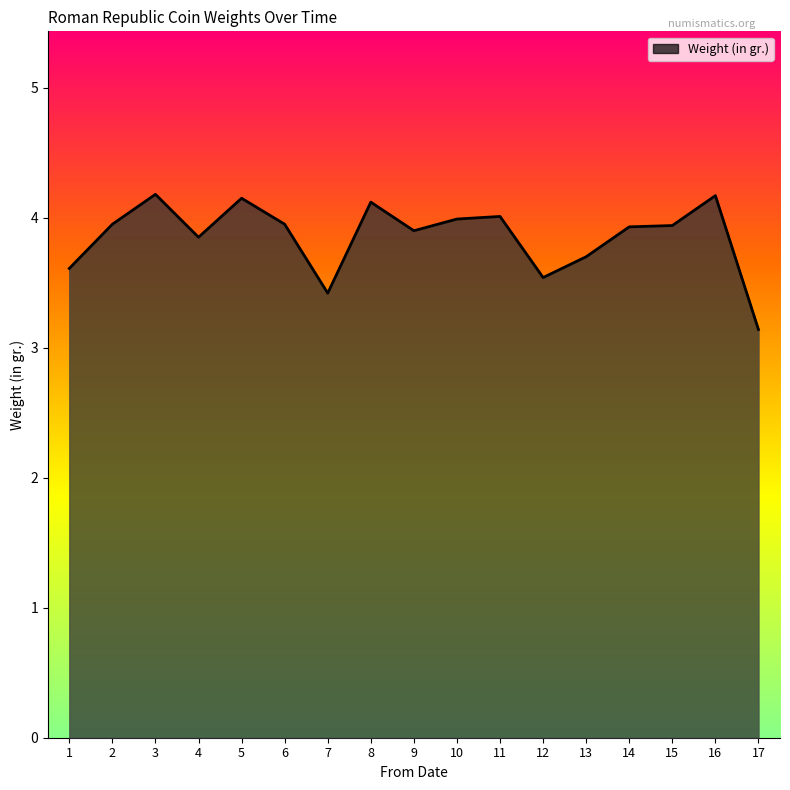

Which category has the lowest value across all series?

17